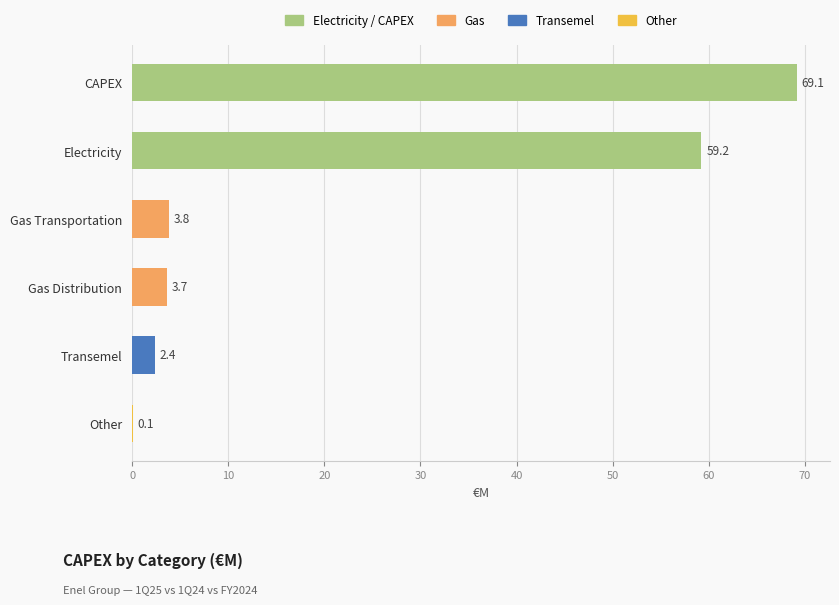

Approximately how many times larger is the value at Transemel compared to Gas Transportation?

0.6